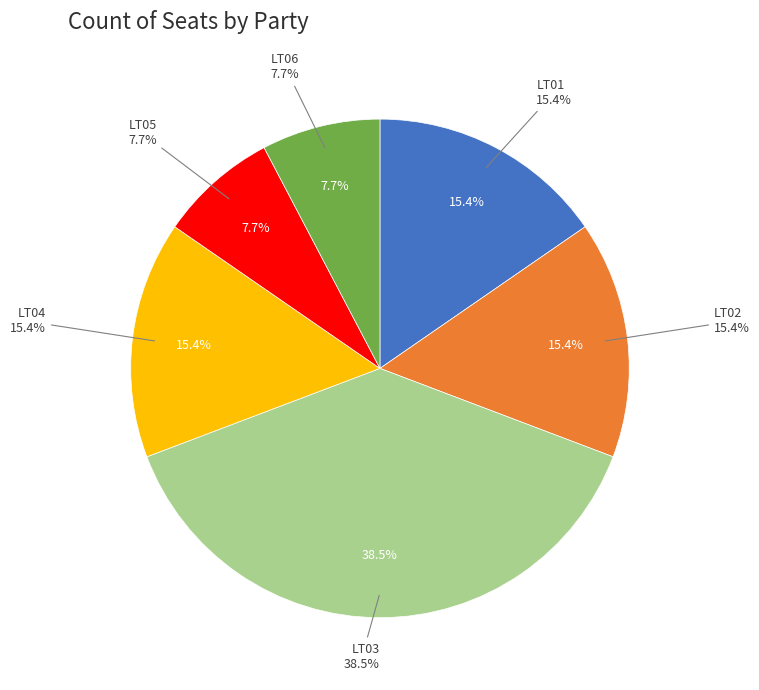

How many slices are in this pie chart?

6